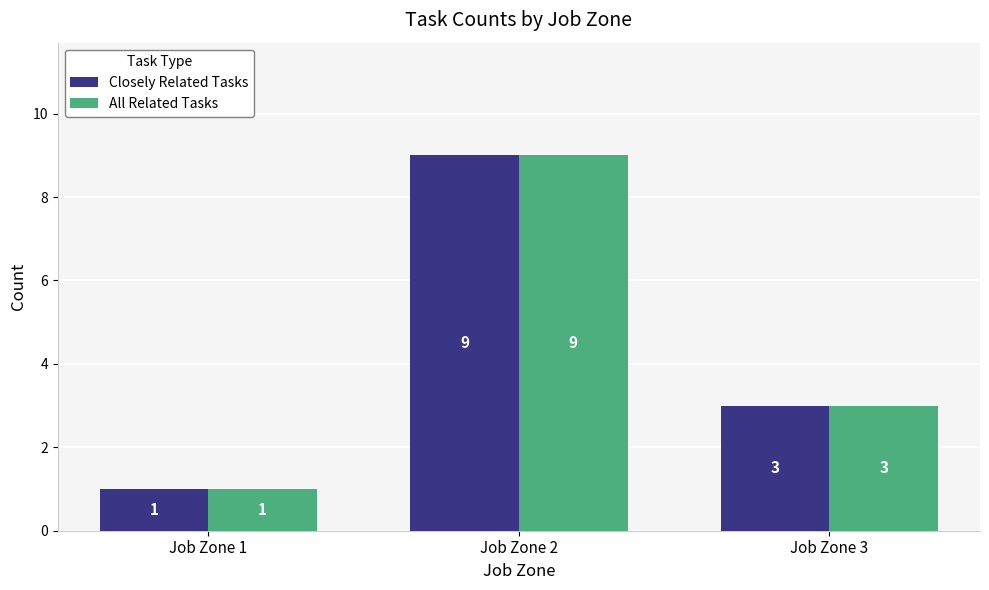

How many categories are shown in the chart?

3